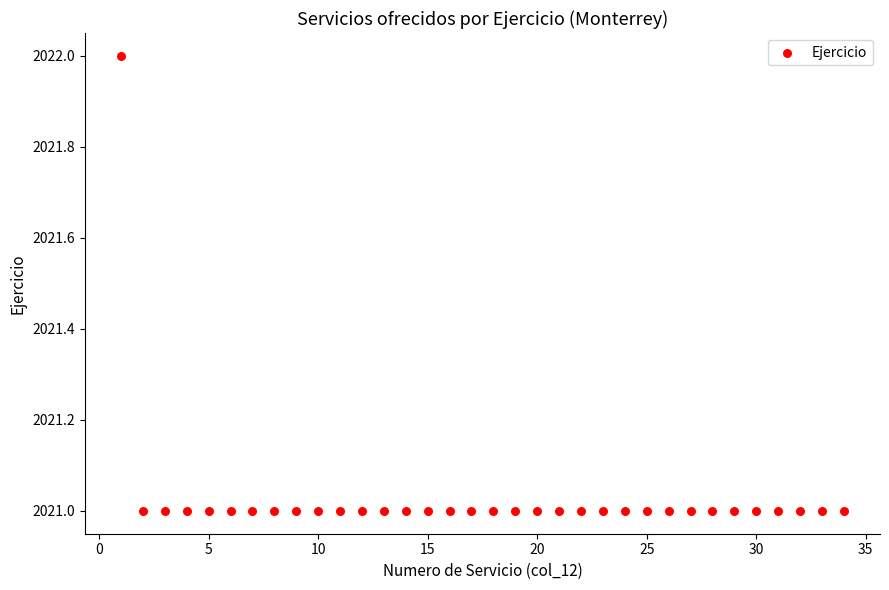

What is the range of X values (max minus min)?

33